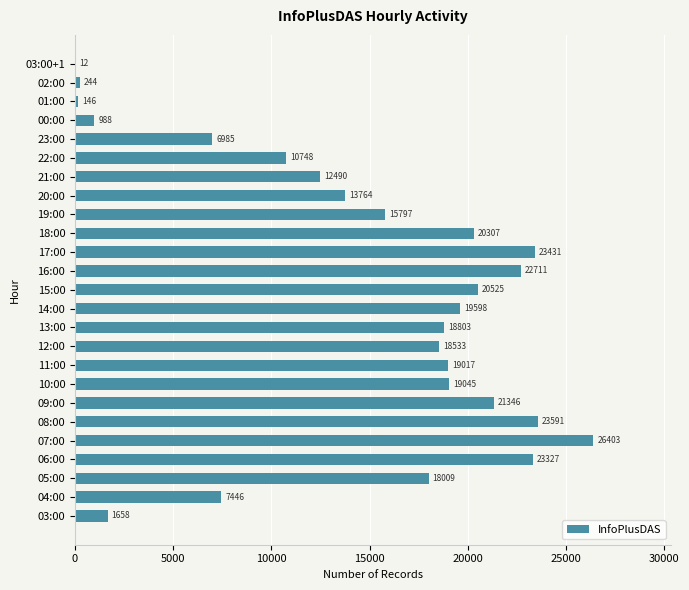

Reading bottom to top, extract all data points from this chart.

03:00=1658	04:00=7446	05:00=18009	06:00=23327	07:00=26403	08:00=23591	09:00=21346	10:00=19045	11:00=19017	12:00=18533	13:00=18803	14:00=19598	15:00=20525	16:00=22711	17:00=23431	18:00=20307	19:00=15797	20:00=13764	21:00=12490	22:00=10748	23:00=6985	00:00=988	01:00=146	02:00=244	03:00+1=12